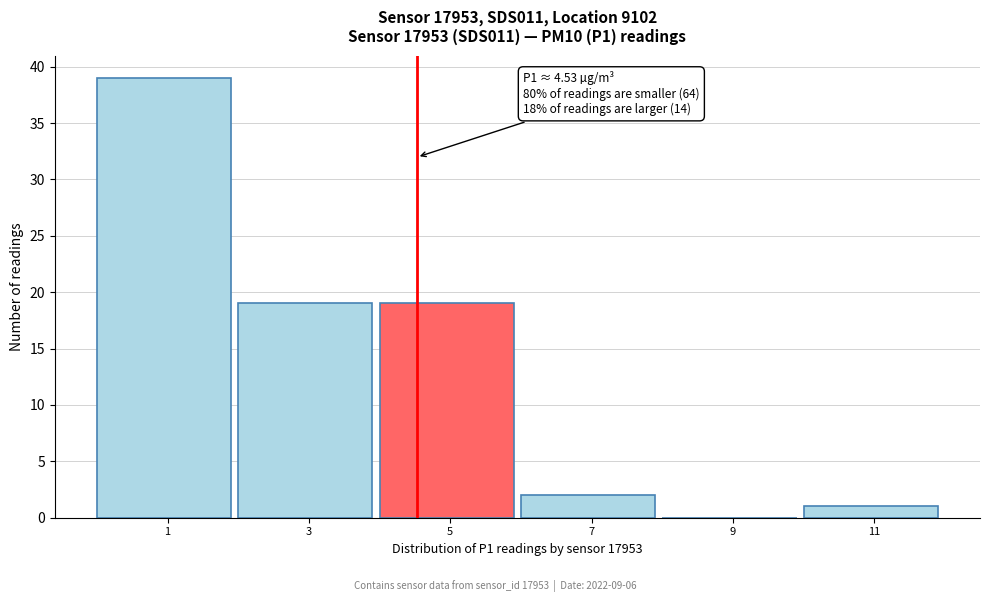

Over which range of the x-axis is the bar tallest?

0 to 2